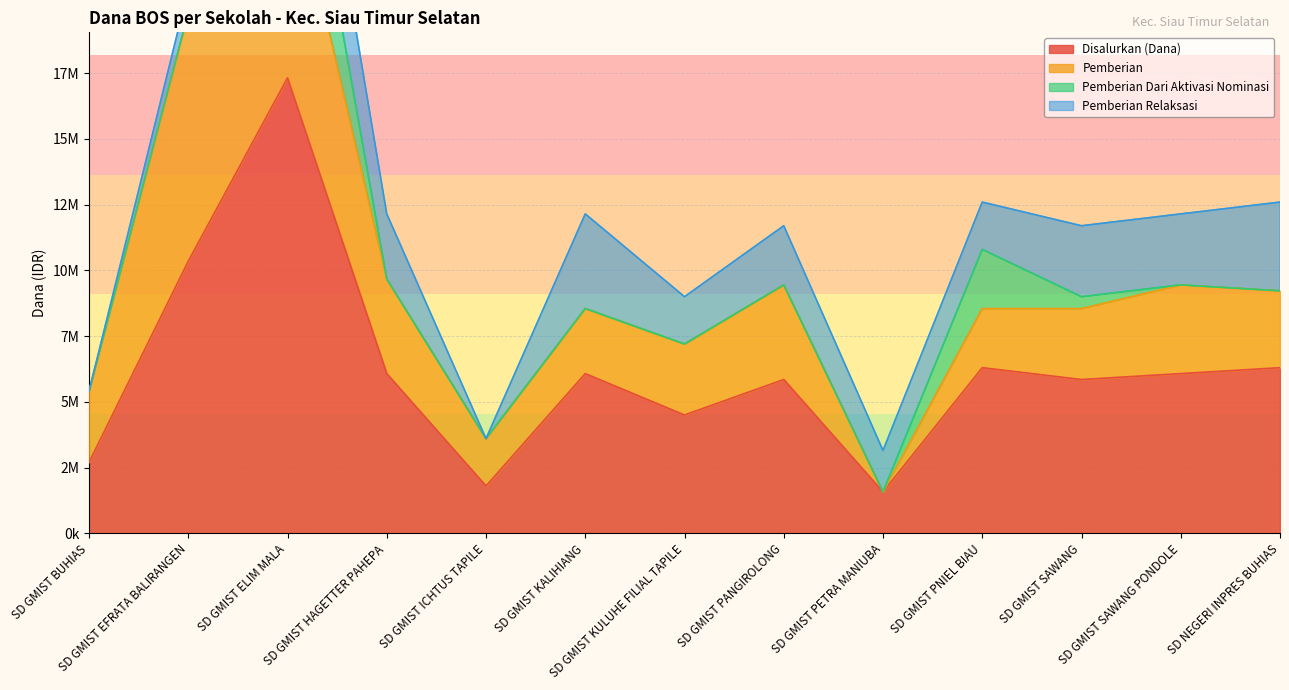

List the labels in order of Disalurkan (Dana) value, largest first.

SD GMIST ELIM MALA, SD GMIST EFRATA BALIRANGEN, SD GMIST PNIEL BIAU, SD NEGERI INPRES BUHIAS, SD GMIST HAGETTER PAHEPA, SD GMIST KALIHIANG, SD GMIST SAWANG PONDOLE, SD GMIST PANGIROLONG, SD GMIST SAWANG, SD GMIST KULUHE FILIAL TAPILE, SD GMIST BUHIAS, SD GMIST ICHTUS TAPILE, SD GMIST PETRA MANIUBA